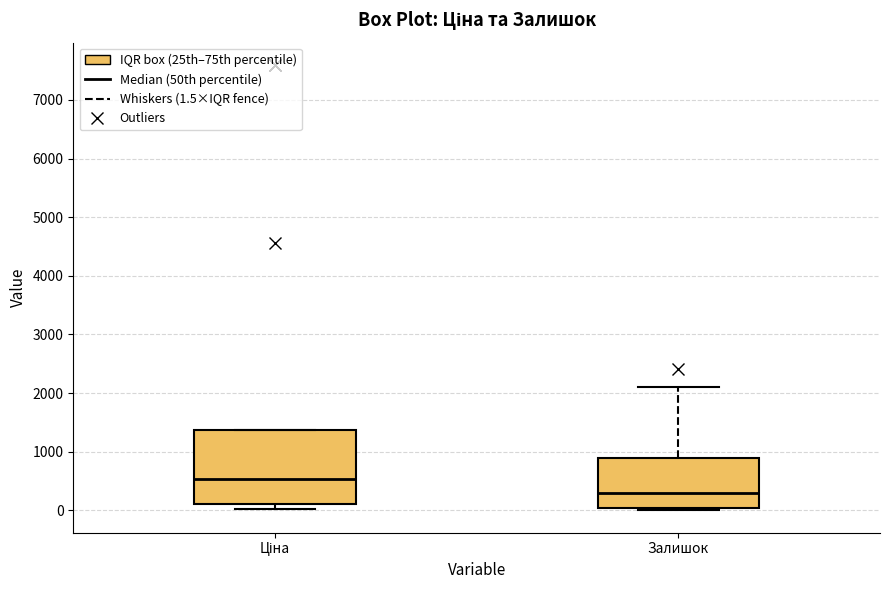

Reading left to right, read every box against the y-axis: the position of its median line, the range the box covers, and the ends of its whiskers. The values are not printed on the chart, so give them approximately, as read against the axis.

Ціна: median 500, box 100 to 1400, whiskers 0 to 1400
Залишок: median 300, box 0 to 900, whiskers 0 (just below the box's lower edge) to 2100